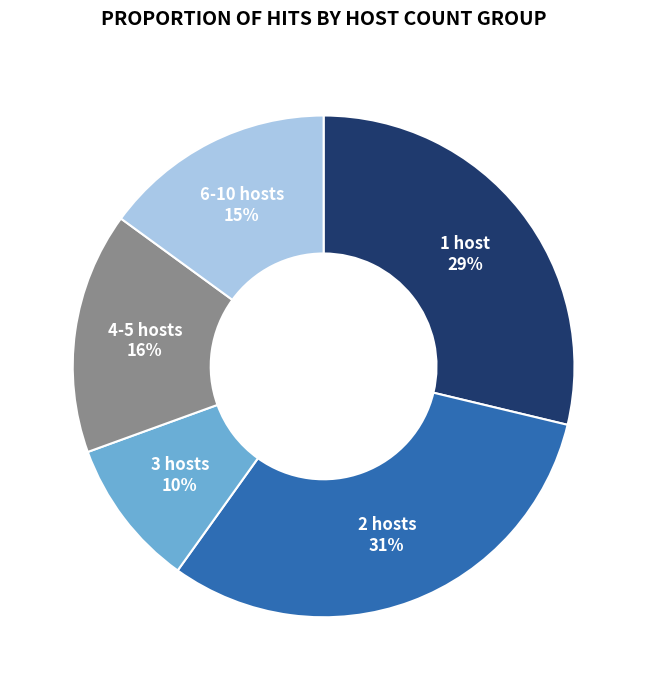

To the nearest percent, what is the average slice percentage?

20%